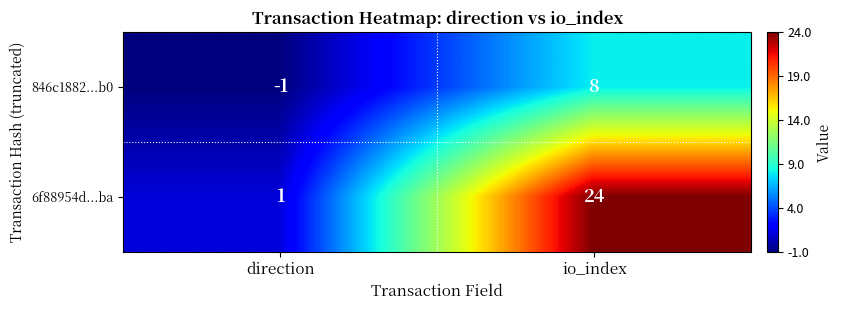

What is the difference between the highest and lowest values at direction?

2